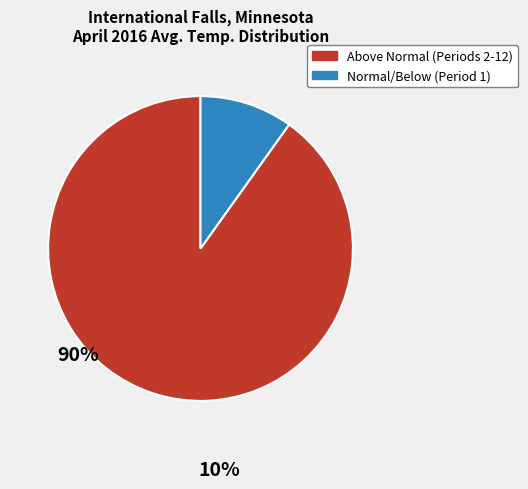

Is it true that Normal/Below (Period 1) is 10% of the pie?

True